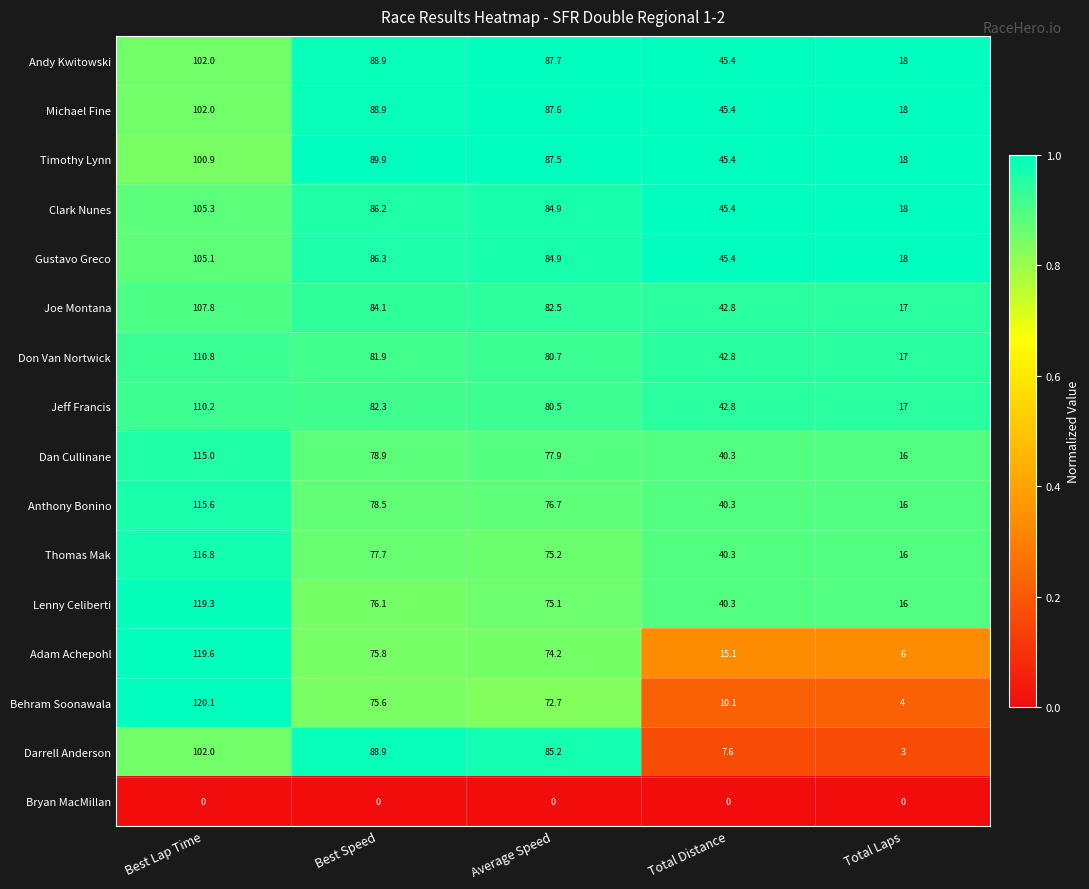

At how many categories does at least one series exceed 33?

4